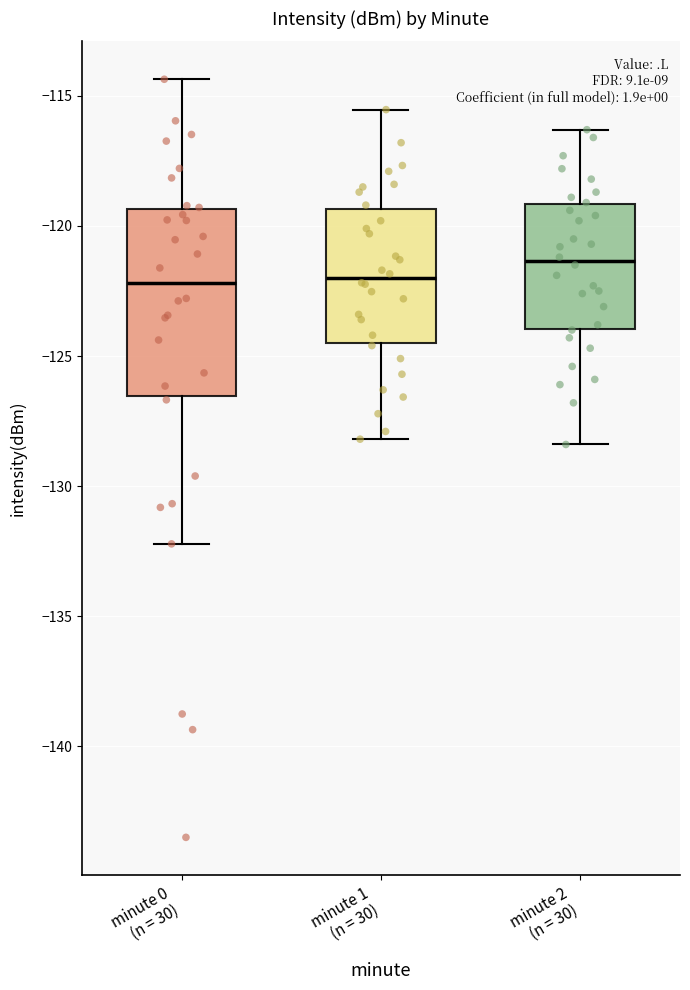

Which box is the tallest, from its lower edge to its upper edge?

minute 0 (n = 30)